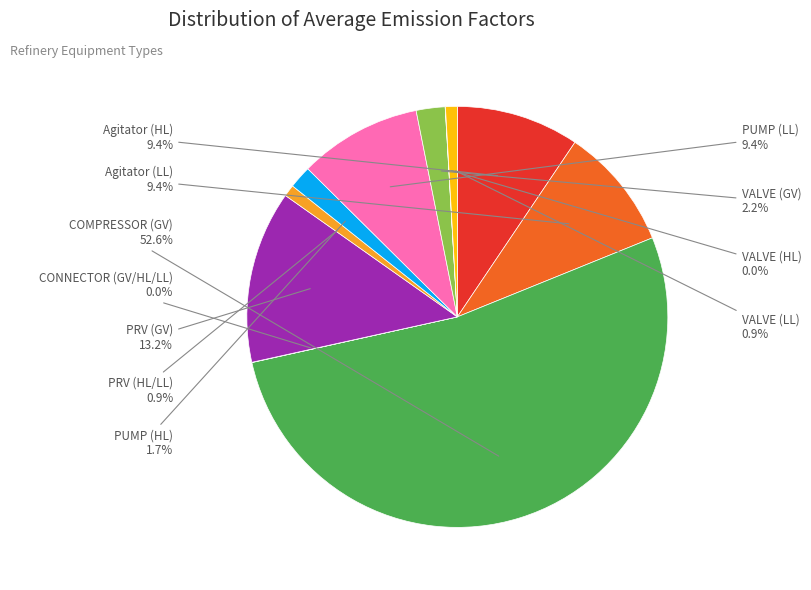

Which has a higher value, PRV (HL/LL) or PUMP (HL)?

PUMP (HL)